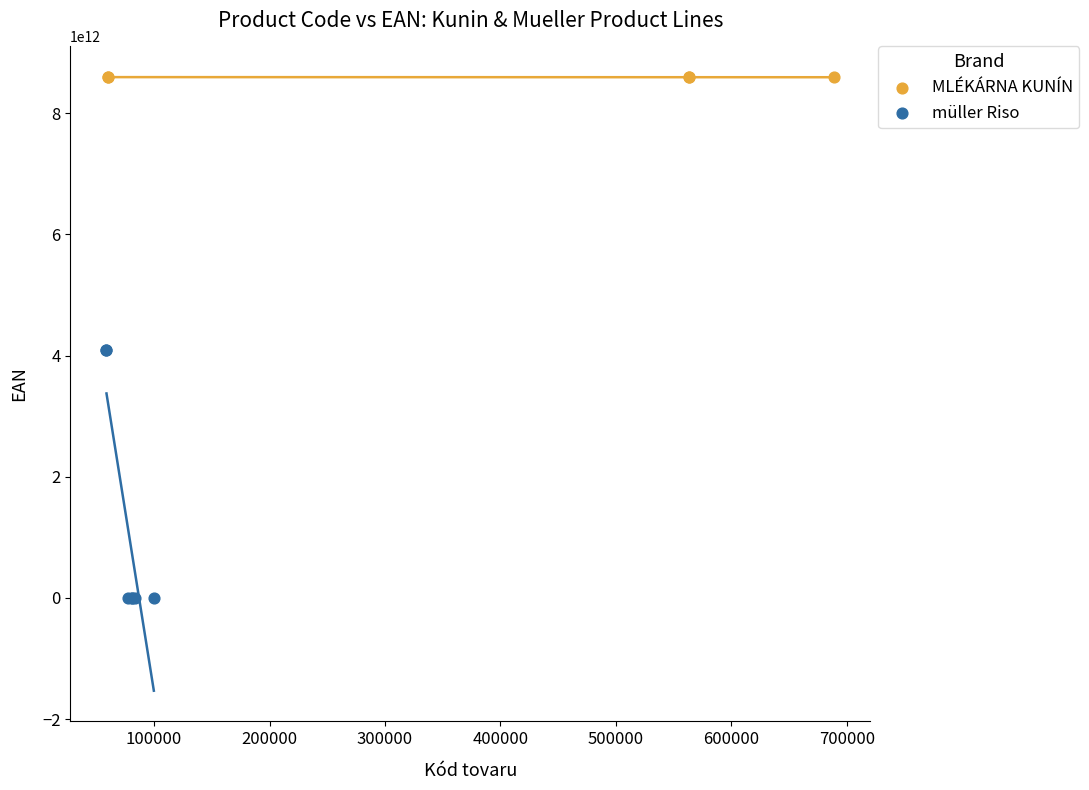

Which series reaches the minimum Y coordinate?

müller Riso